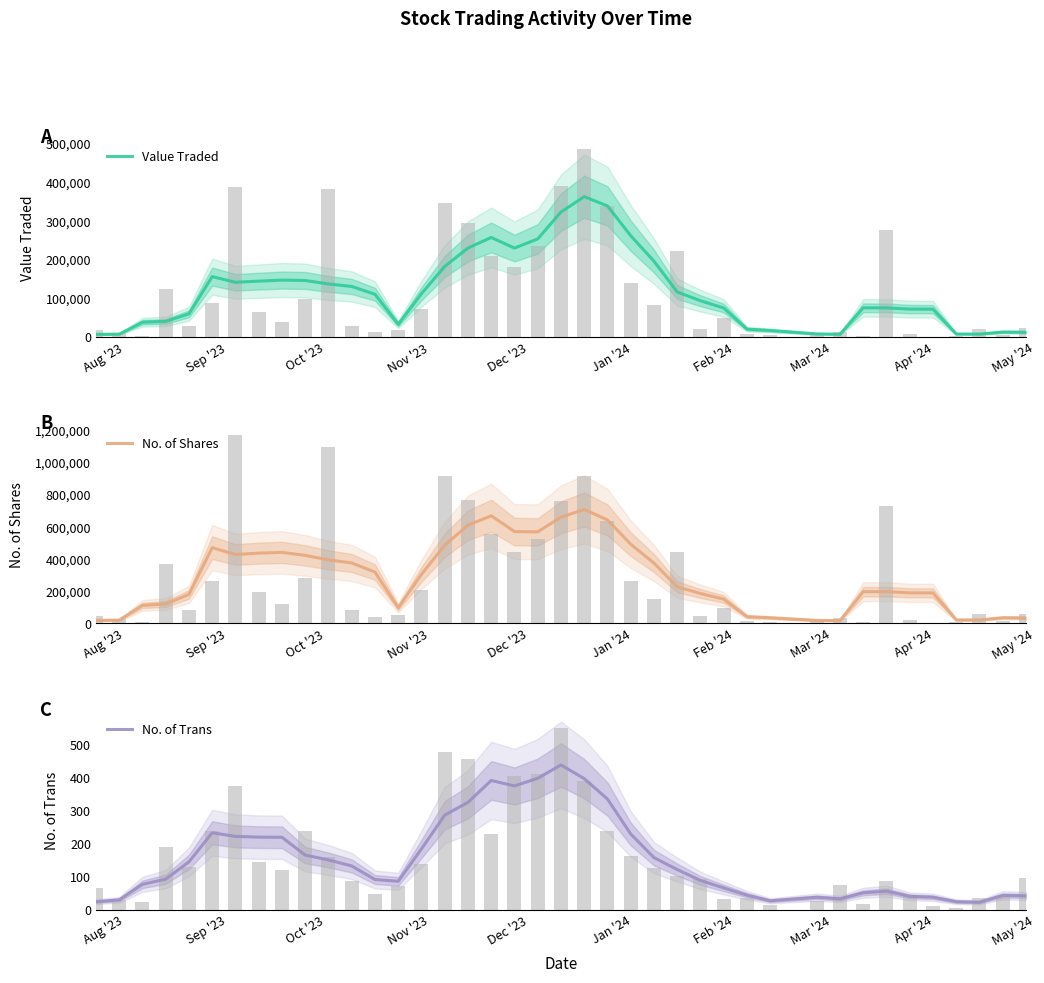

Is the value of Value Traded at Jan '24 greater than the value of No. of Trans at 30?

Yes